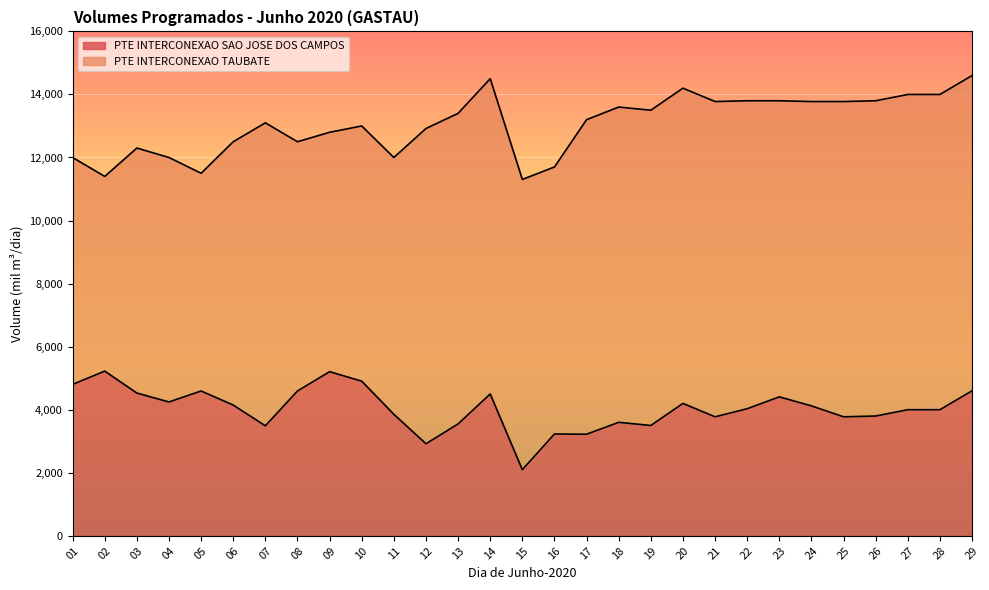

Rank the categories by value from lowest to highest.

15, 12, 17, 16, 07, 19, 13, 18, 21, 25, 26, 11, 27, 28, 22, 24, 06, 20, 04, 23, 14, 03, 08, 05, 29, 01, 10, 09, 02